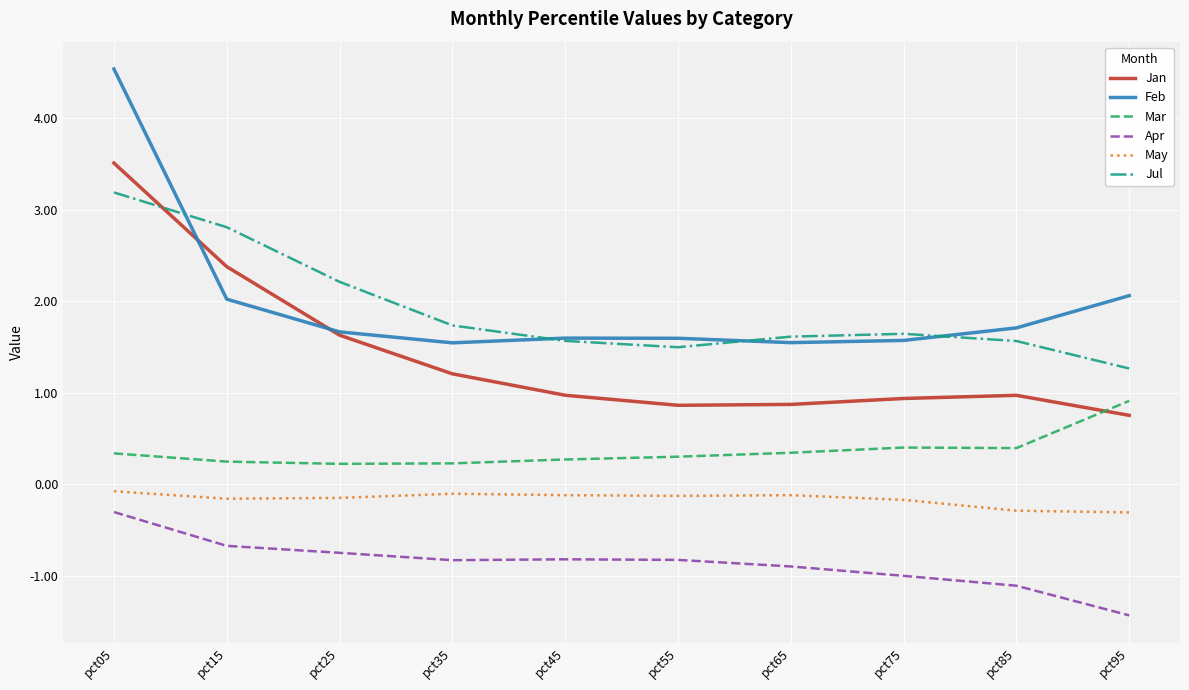

At which category is the sum across all series the highest?

pct05